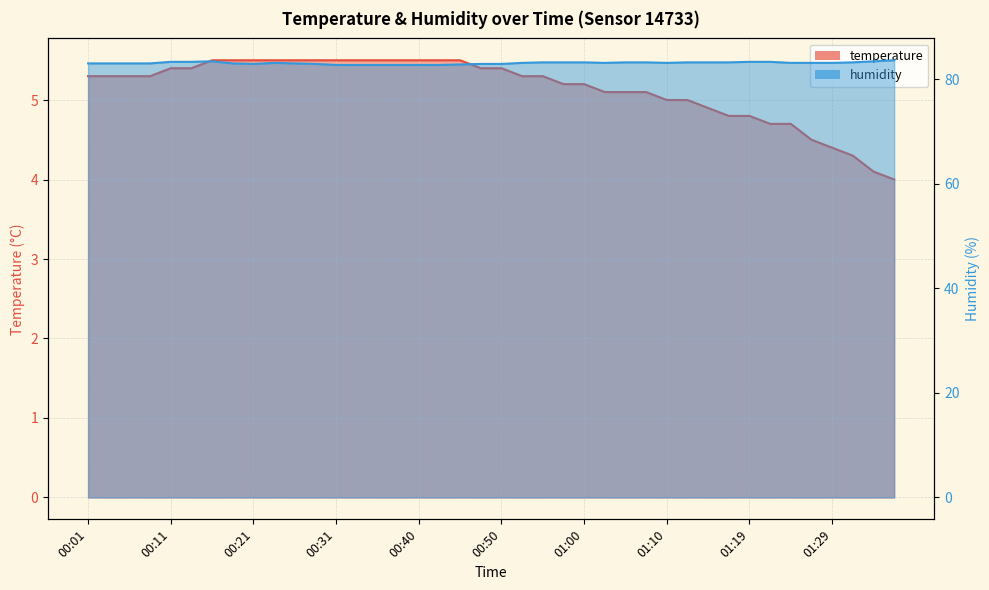

True or false: temperature and humidity cross at least once.

False